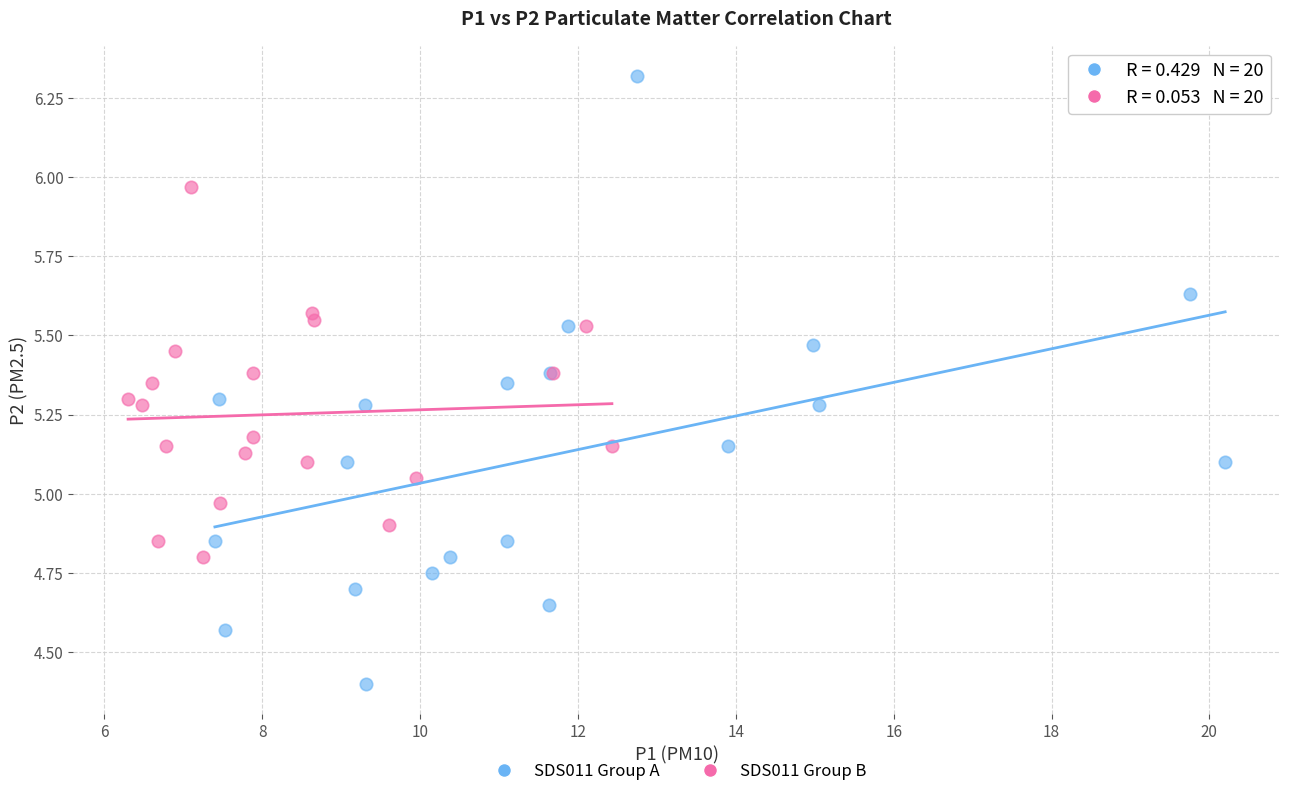

Which series reaches the minimum Y coordinate?

SDS011 Group A